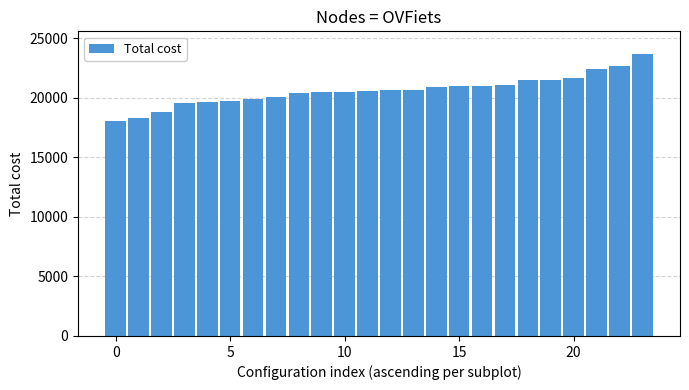

What is the sum of all values?

494528